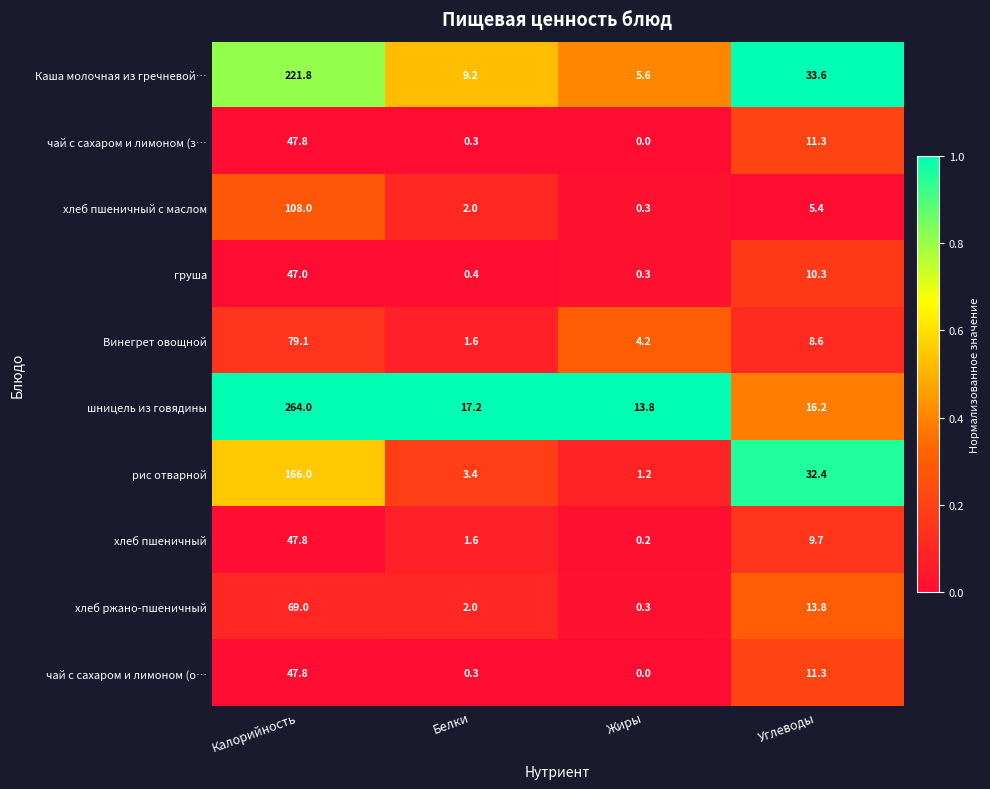

Which category has the highest value across all series?

Калорийность